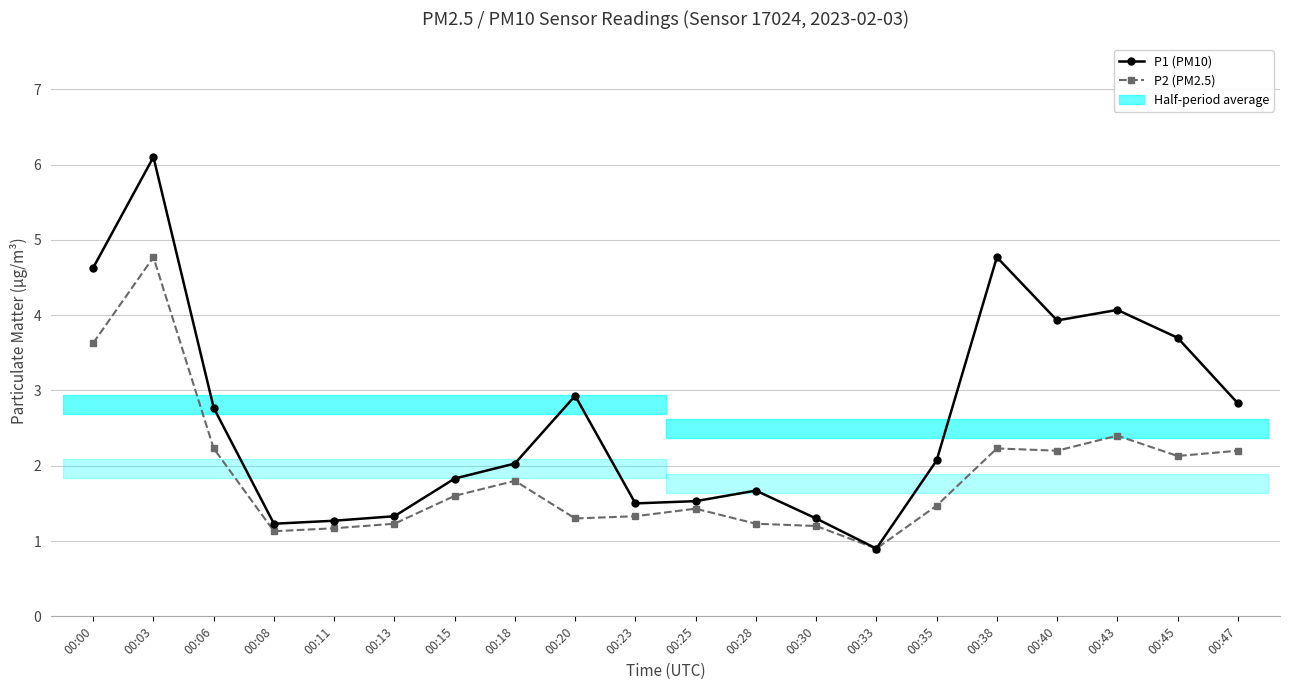

What is the greatest value displayed?

6.1